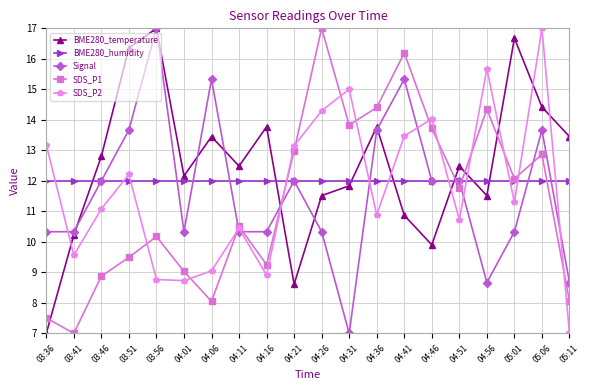

Is it true that SDS_P1 equals 12.9 at 05:06?

True